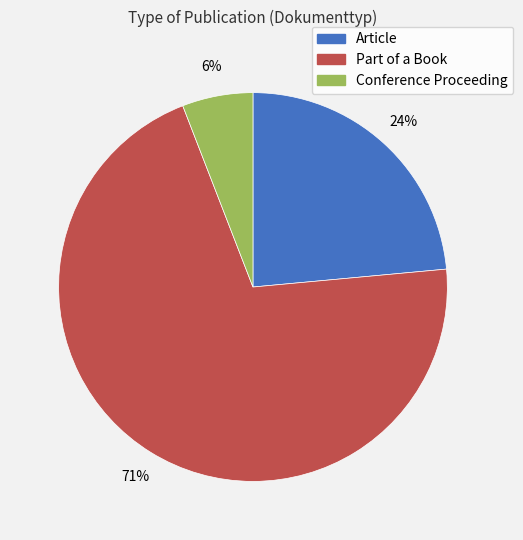

The Conference Proceeding slice represents 1% of the pie. True or false?

False